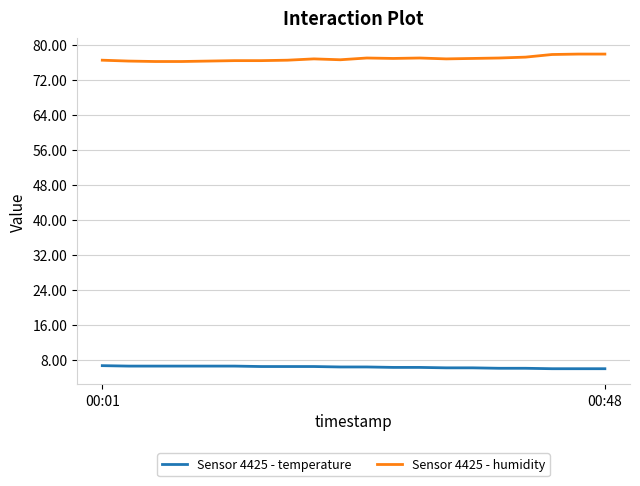

Which series has the largest total across all categories?

Sensor 4425 - humidity